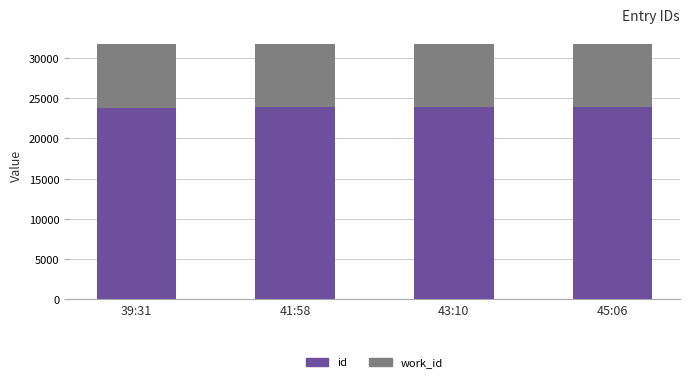

What is the total value across all series at 41:58?

31740